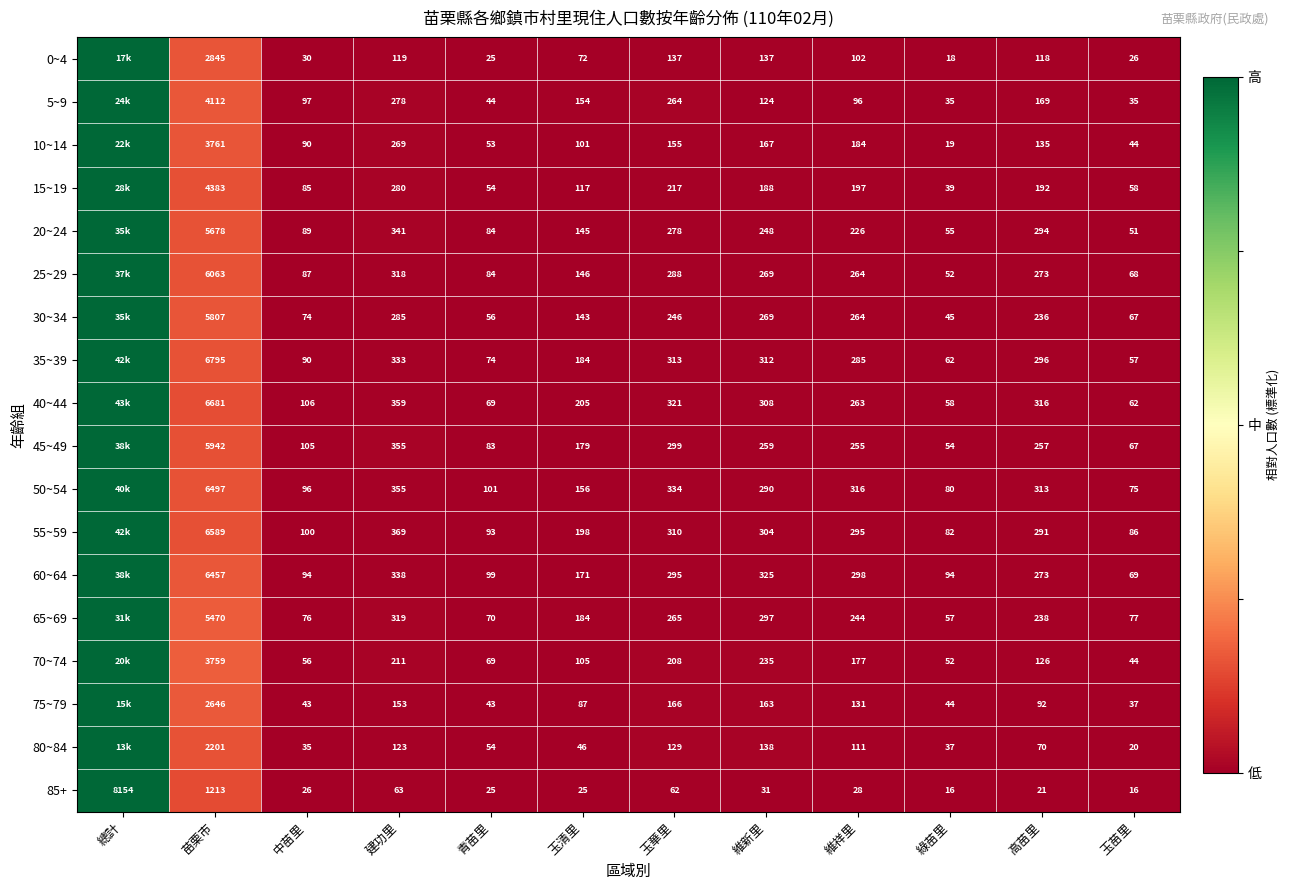

What is the sum of the 85+ values at 總計 and 苗栗市?

9367